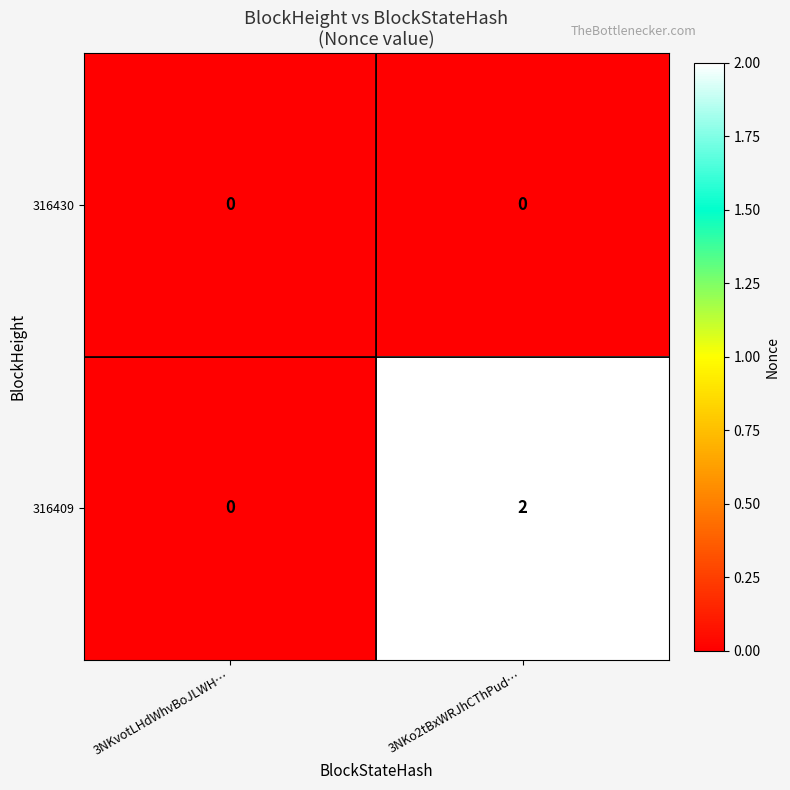

Is the value of 316409 at 3NKo2tBxWRJhCThPud… greater than the value of 316430 at 3NKo2tBxWRJhCThPud…?

Yes